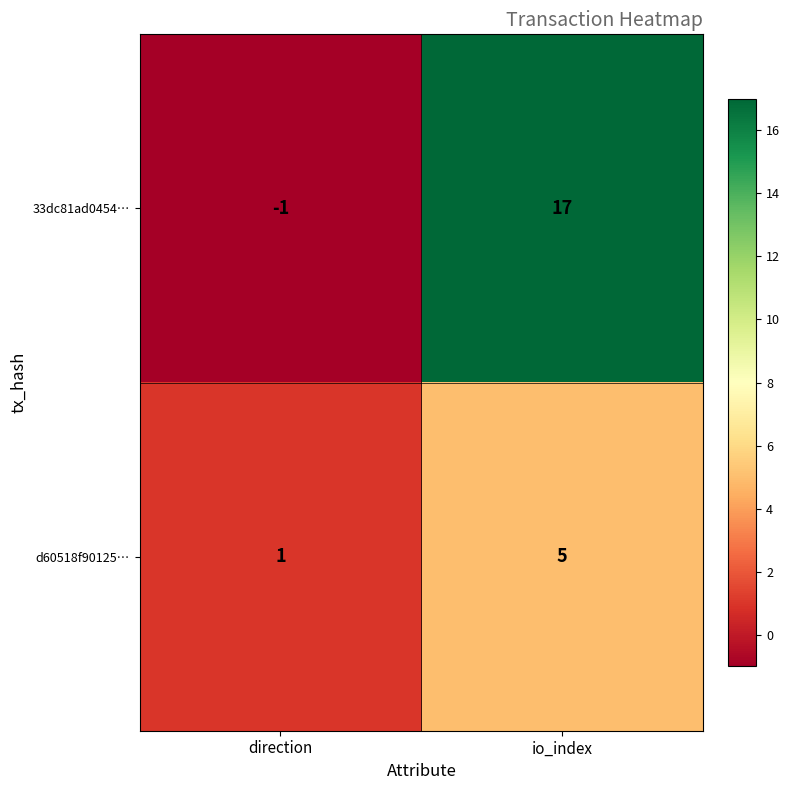

Which series changed the most between direction and io_index?

33dc81ad0454…